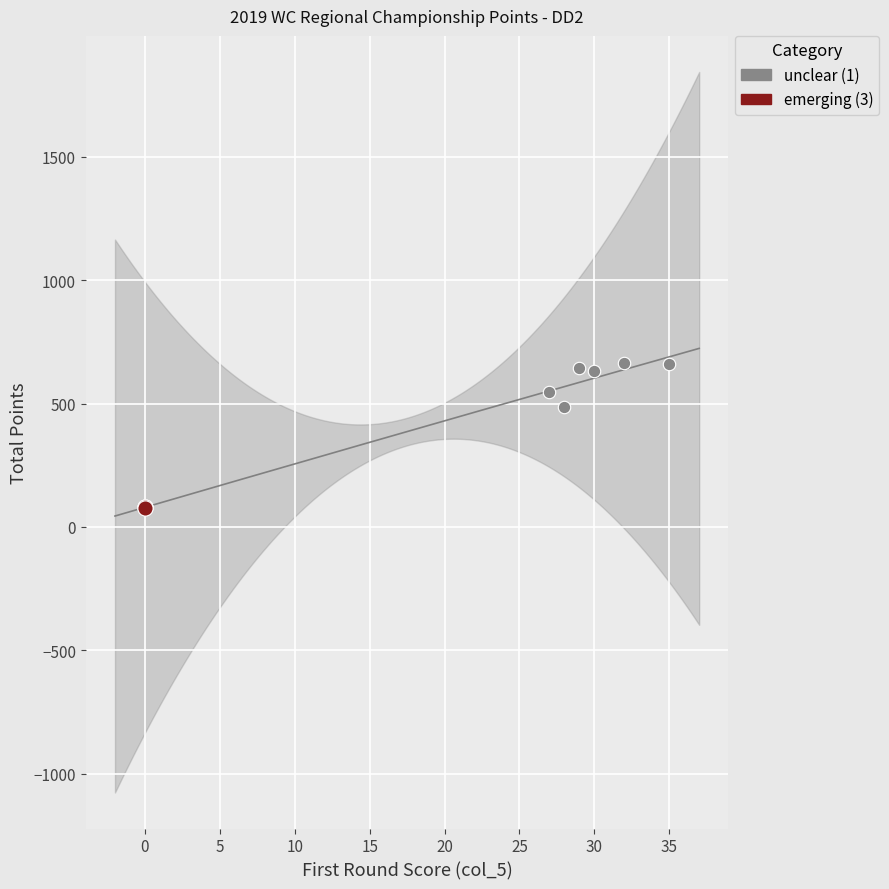

Which series reaches the minimum Y coordinate?

emerging (3)